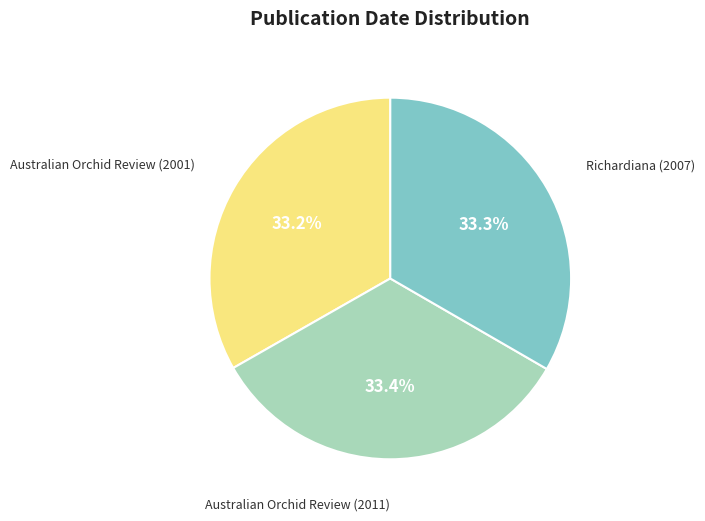

Is there a majority slice in this chart?

No